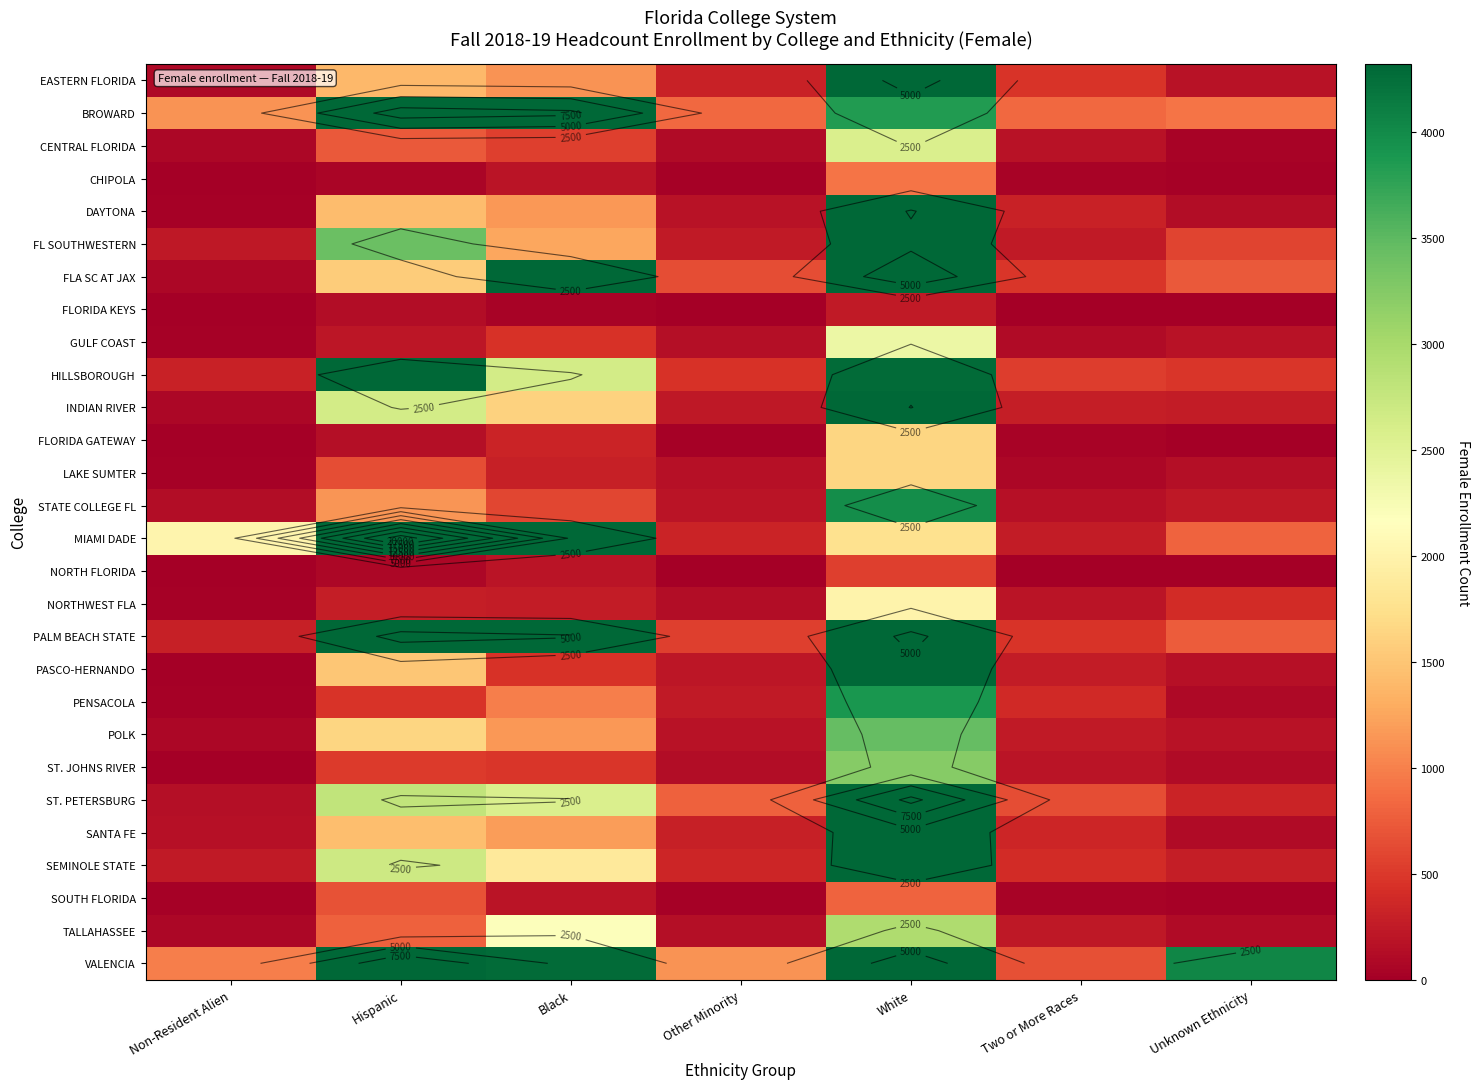

Rank the series at White from highest to lowest value.

ST. PETERSBURG, FLA SC AT JAX, VALENCIA, EASTERN FLORIDA, PALM BEACH STATE, DAYTONA, INDIAN RIVER, PASCO-HERNANDO, FL SOUTHWESTERN, SEMINOLE STATE, SANTA FE, HILLSBOROUGH, STATE COLLEGE FL, PENSACOLA, BROWARD, POLK, ST. JOHNS RIVER, TALLAHASSEE, CENTRAL FLORIDA, GULF COAST, NORTHWEST FLA, MIAMI DADE, FLORIDA GATEWAY, LAKE SUMTER, CHIPOLA, SOUTH FLORIDA, NORTH FLORIDA, FLORIDA KEYS